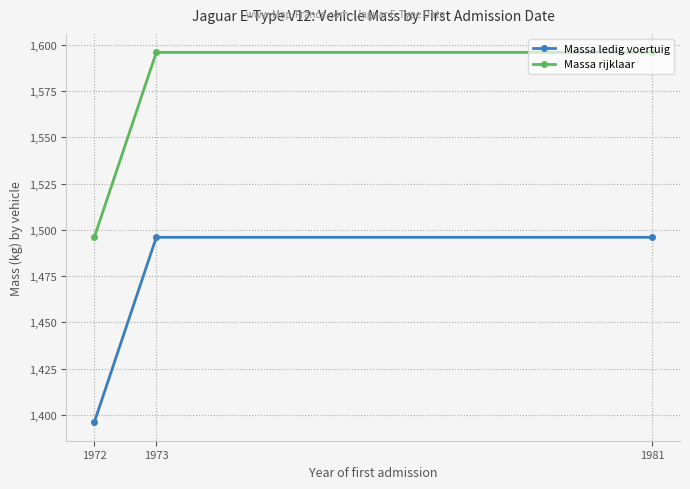

Is it true that Massa ledig voertuig equals 1496 at 1981?

True